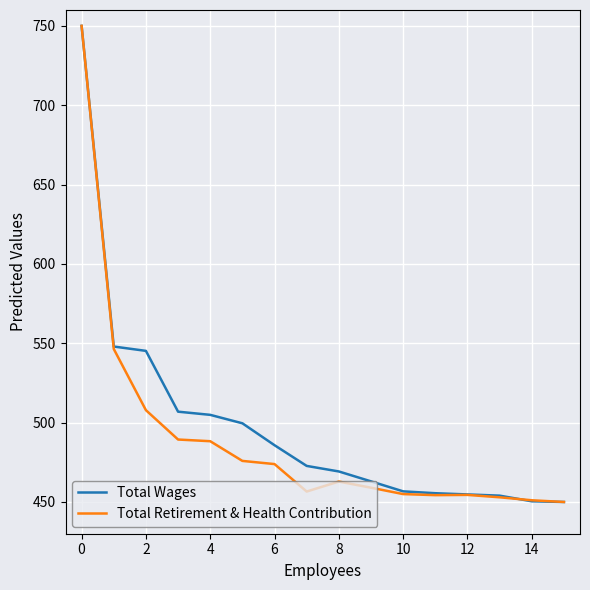

What is the maximum value shown in the chart?

750.0